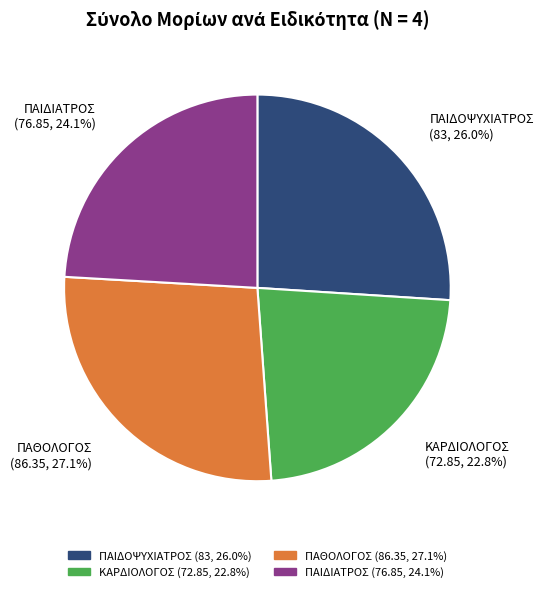

Which slice is the largest?

ΠΑΘΟΛΟΓΟΣ